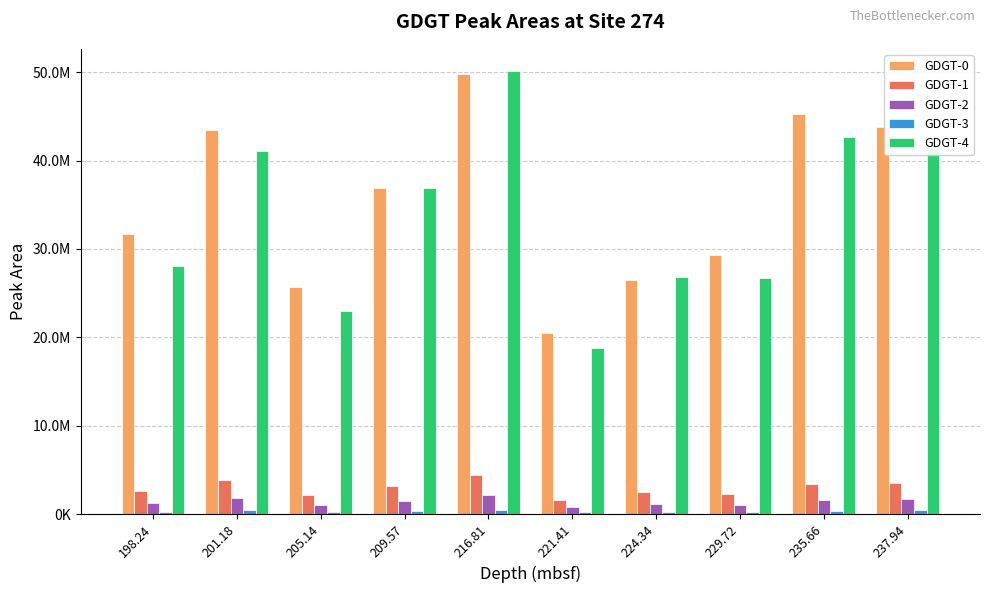

What position from the right is 198.24?

10